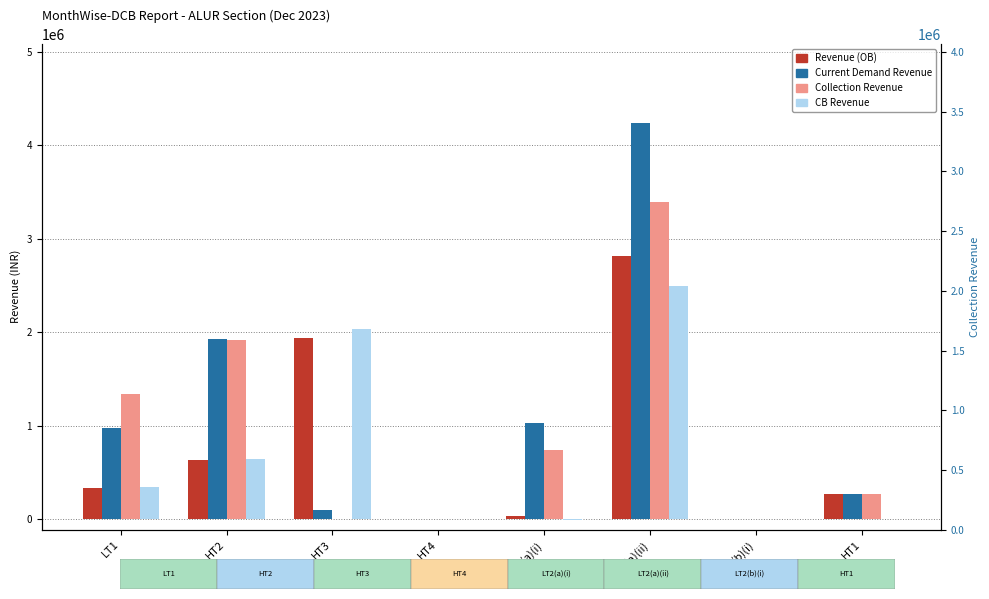

At which category is the sum across all series the highest?

LT2(a)(ii)